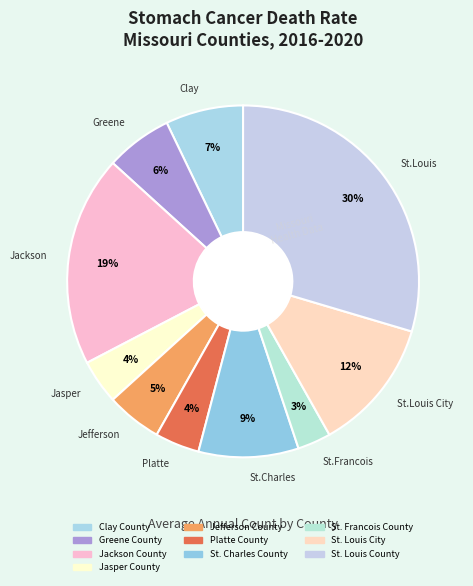

Is the sum of St. Louis County and St. Francois County greater than half?

No